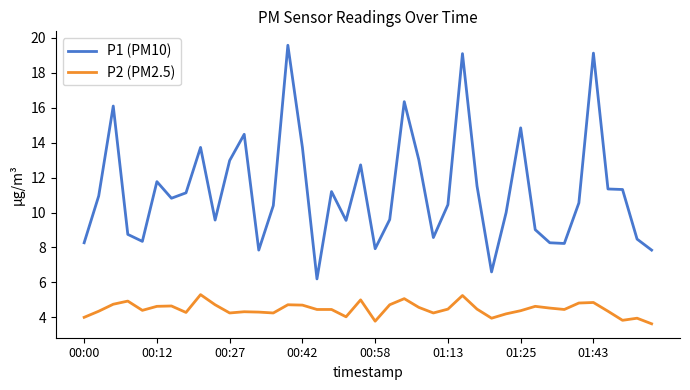

What is the difference between the maximum and minimum values in the P1 (PM10) series?

13.4